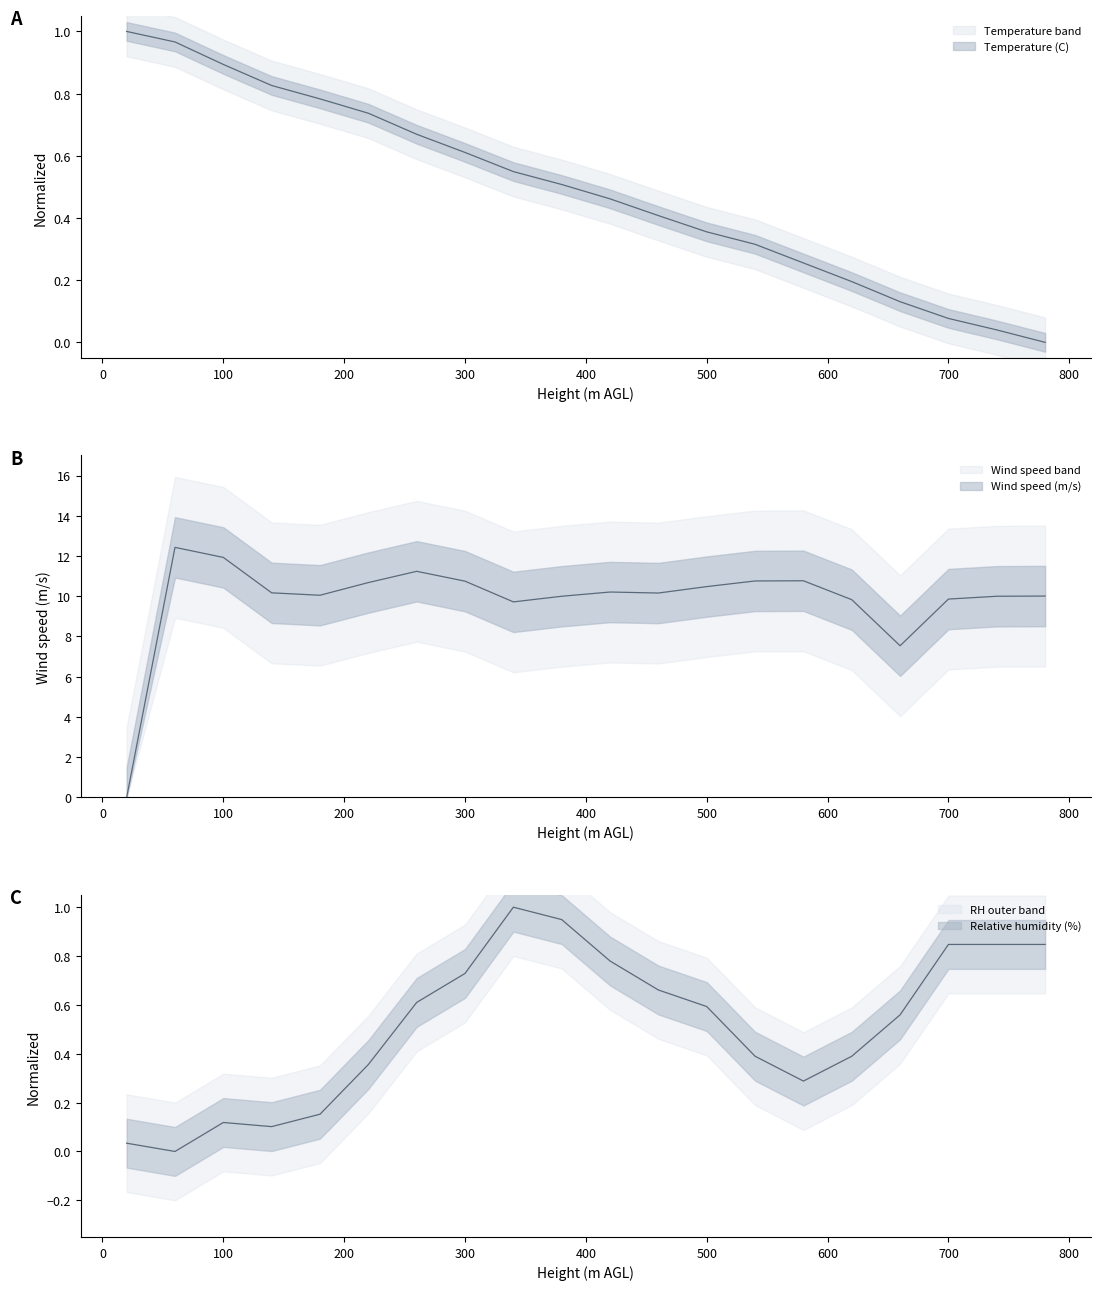

How many values in Temperature (C) are above zero?

19